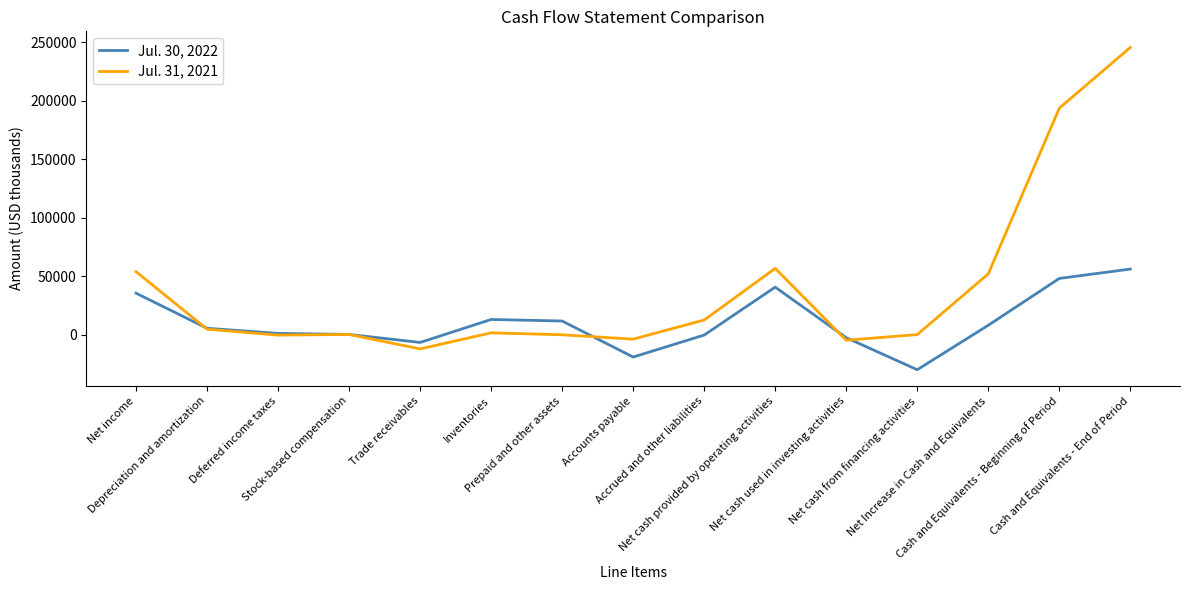

What is the difference between the highest and lowest values at Net cash from financing activities?

30058